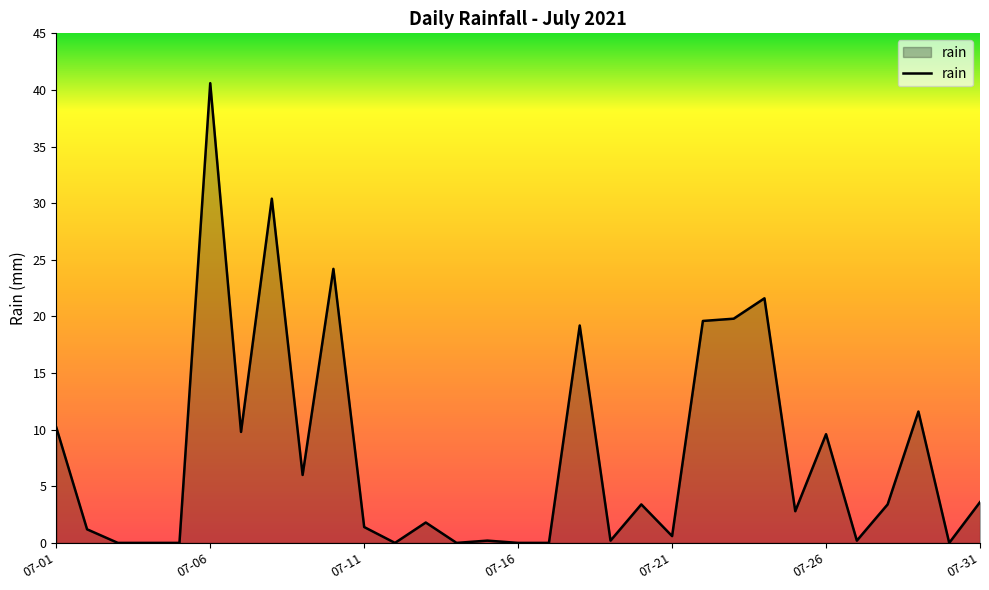

What is the difference between the maximum and minimum values?

40.6